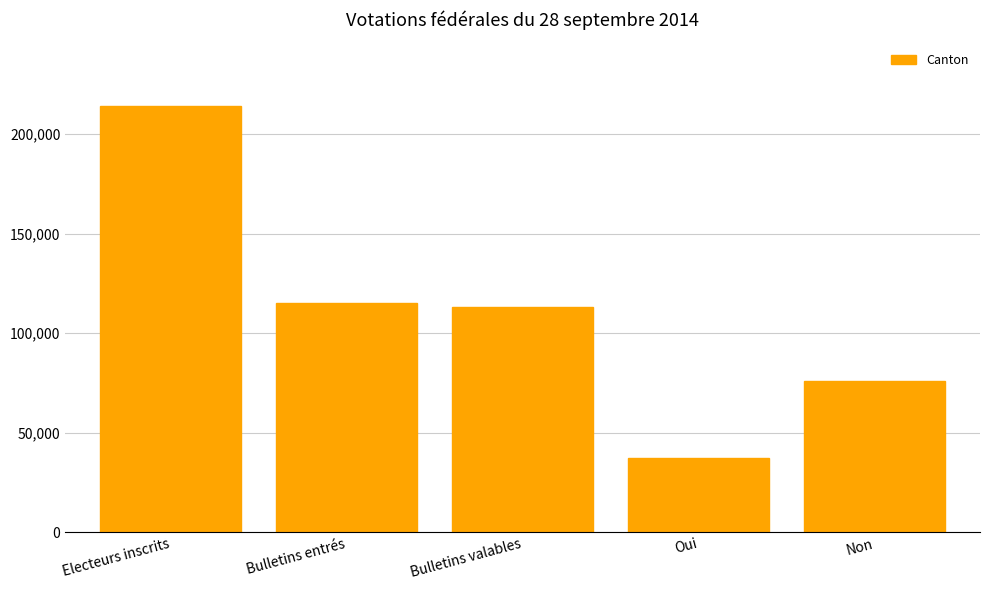

What is the minimum value shown in the chart?

37311